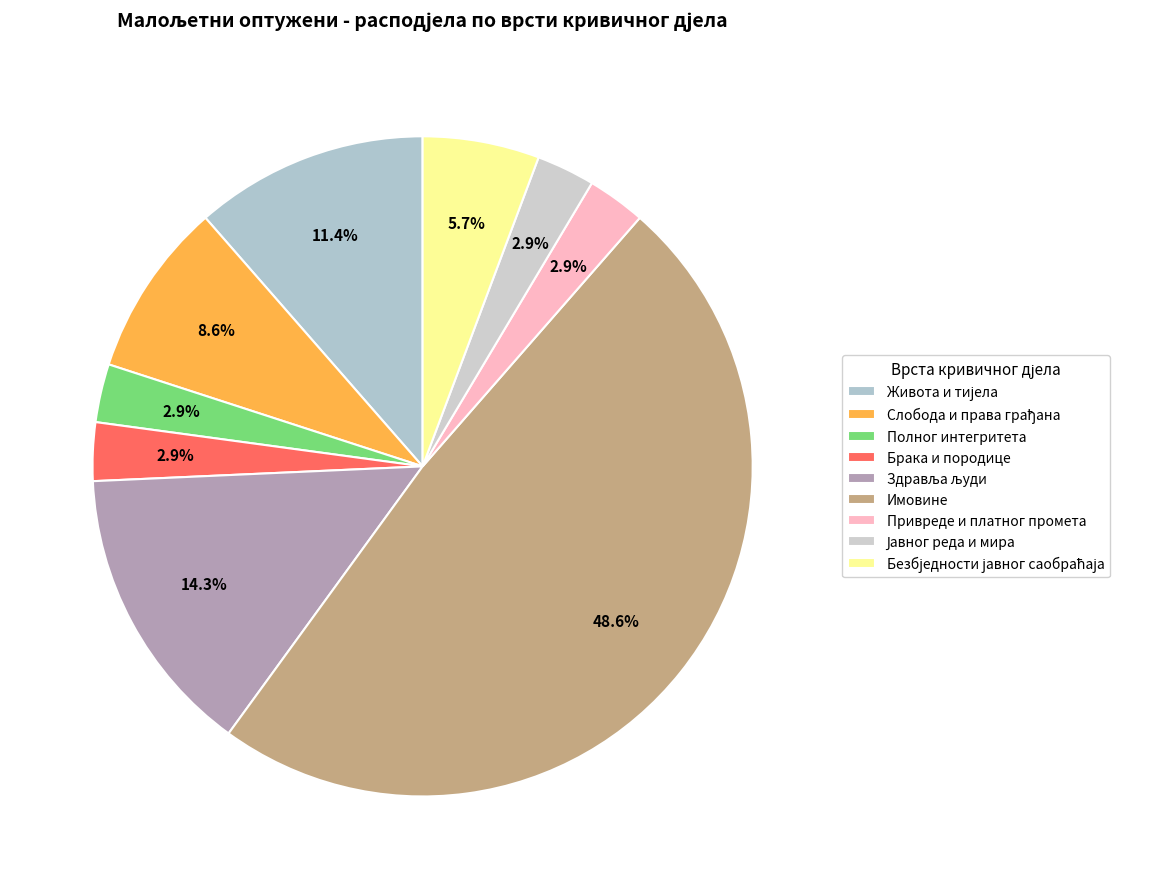

Which has a higher value, Безбједности јавног саобраћаја or Брака и породице?

Безбједности јавног саобраћаја